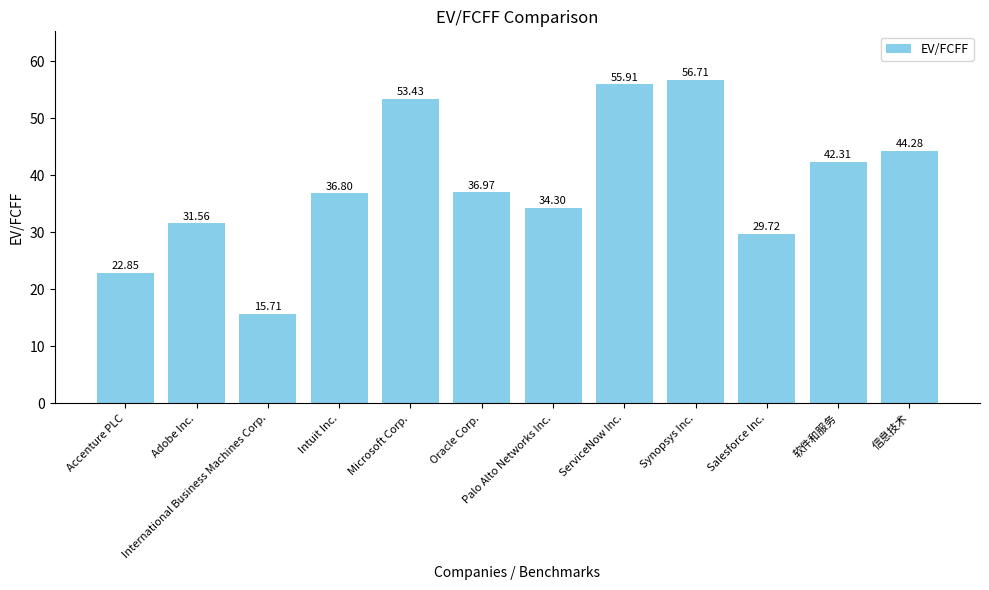

Reading right to left, list all the values displayed in this chart.

信息技术=44.3	软件和服务=42.3	Salesforce Inc.=29.7	Synopsys Inc.=56.7	ServiceNow Inc.=55.9	Palo Alto Networks Inc.=34.3	Oracle Corp.=37.0	Microsoft Corp.=53.4	Intuit Inc.=36.8	International Business Machines Corp.=15.7	Adobe Inc.=31.6	Accenture PLC=22.9